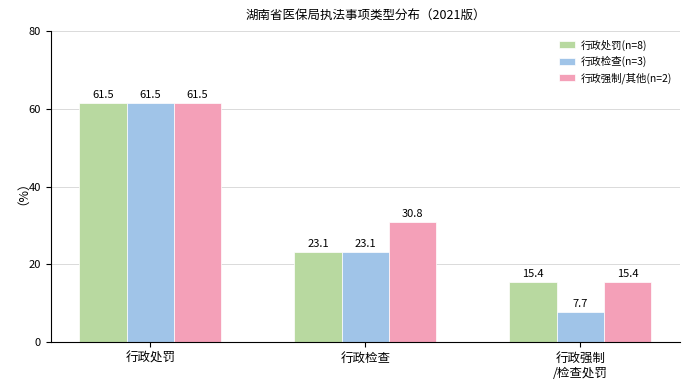

List the series in order of their overall mean, highest first.

行政强制/其他(n=2), 行政处罚(n=8), 行政检查(n=3)